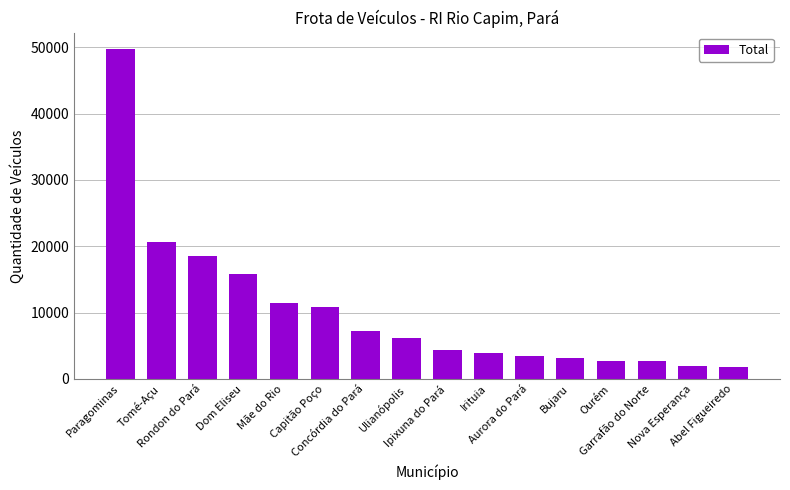

What is the maximum value shown in the chart?

49721